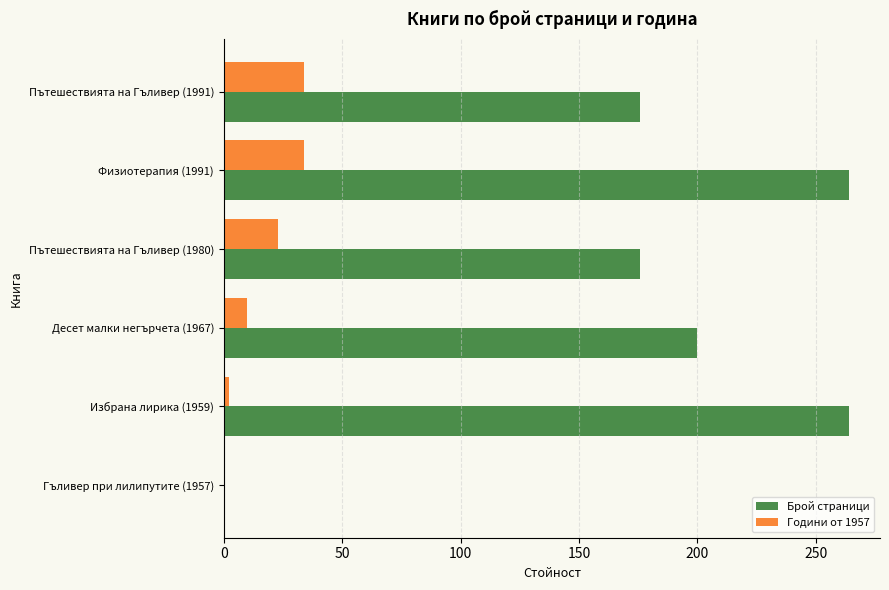

What is the average value of the Брой страници series?

180